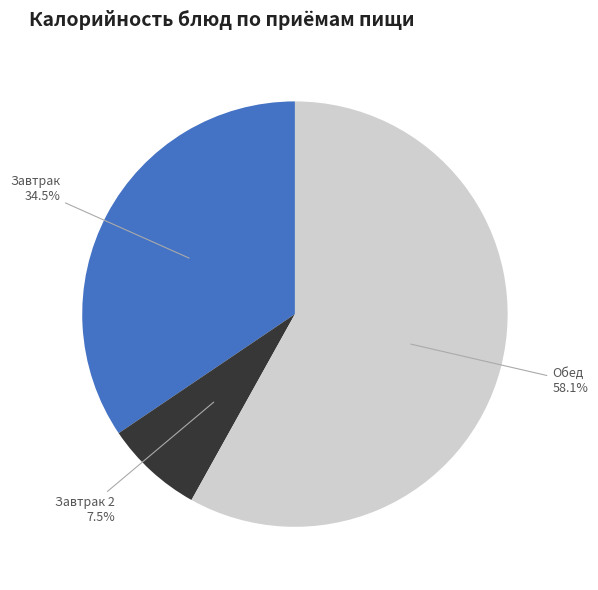

How many segments does this pie chart have?

3